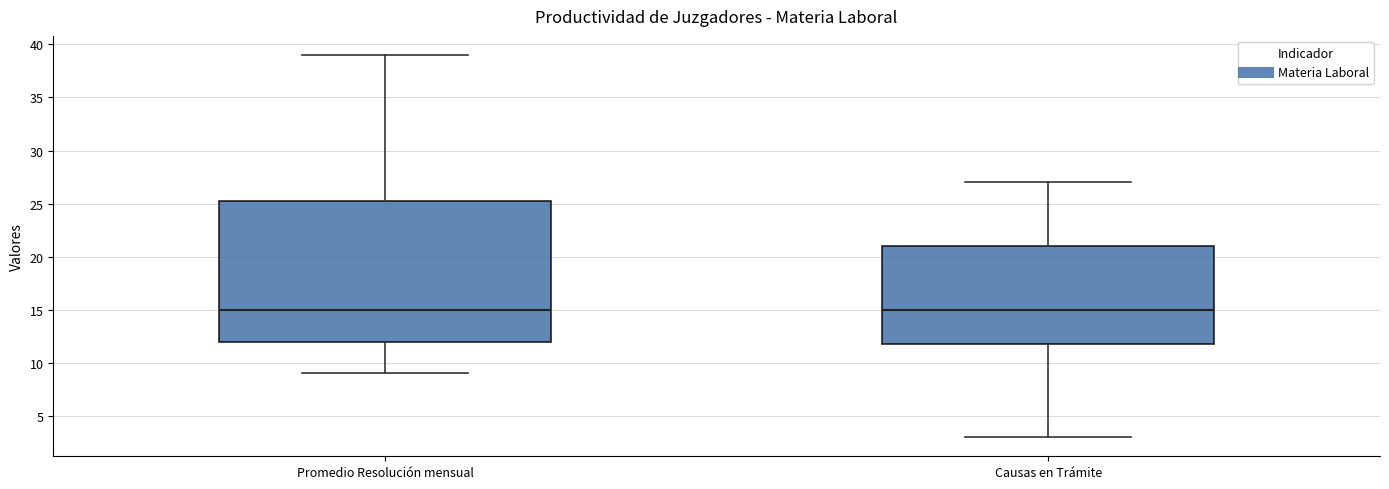

Where is the lower edge of the box for Causas en Trámite on the y-axis? The values are not printed on the chart, so give them approximately, as read against the axis.

12.0